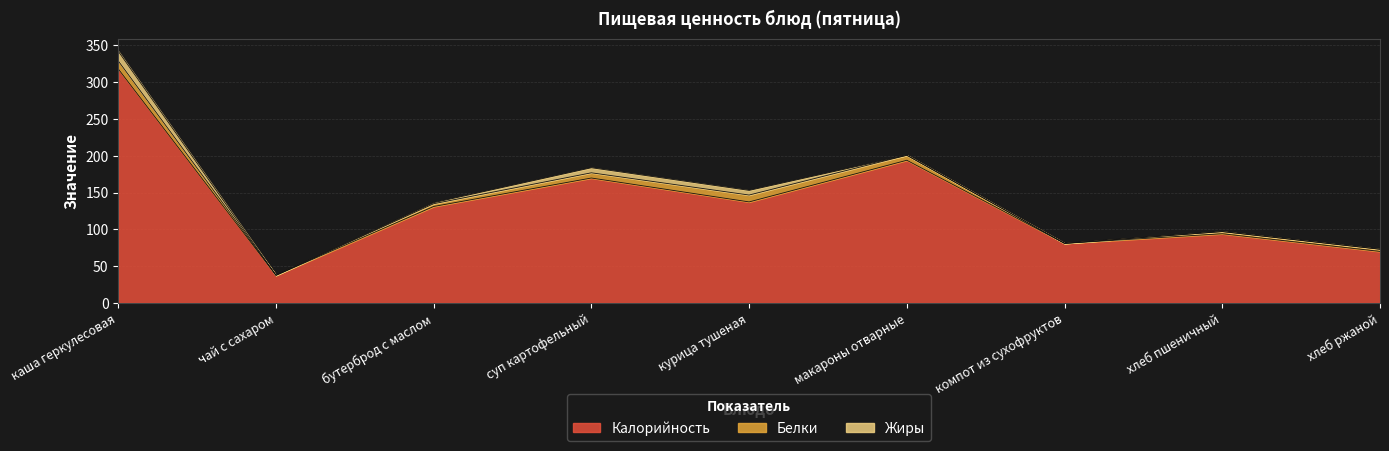

Rank the categories by Белки value from lowest to highest.

компот из сухофруктов, чай с сахаром, хлеб пшеничный, хлеб ржаной, бутерброд с маслом, макароны отварные, суп картофельный, курица тушеная, каша геркулесовая